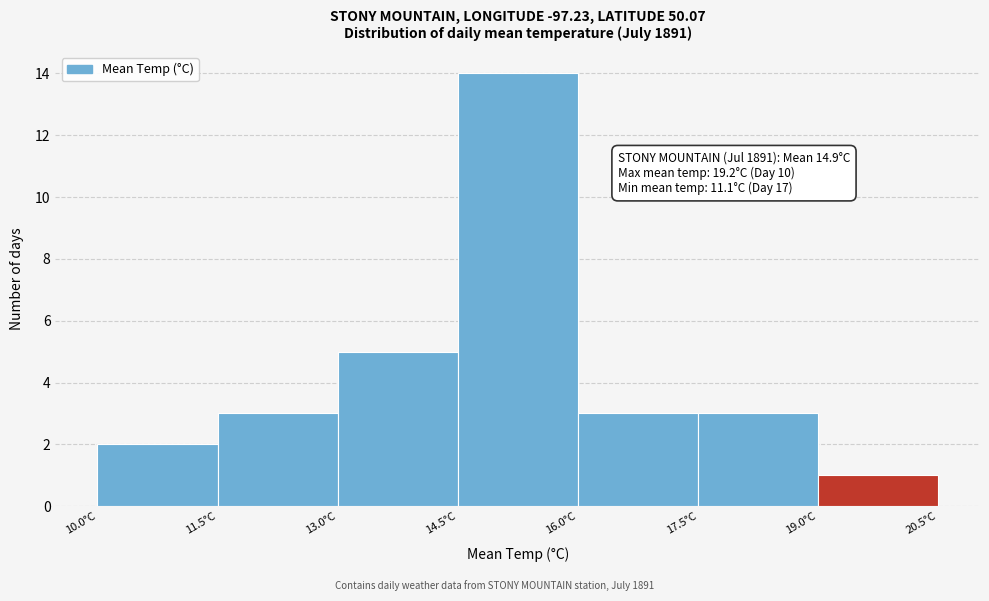

Over which range of the x-axis is the bar tallest?

14.5 to 16.0